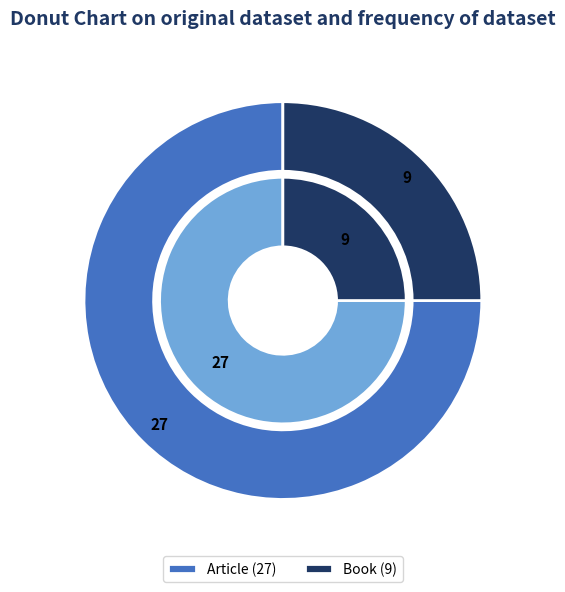

Do Article and Book together represent more than half of the pie?

Yes